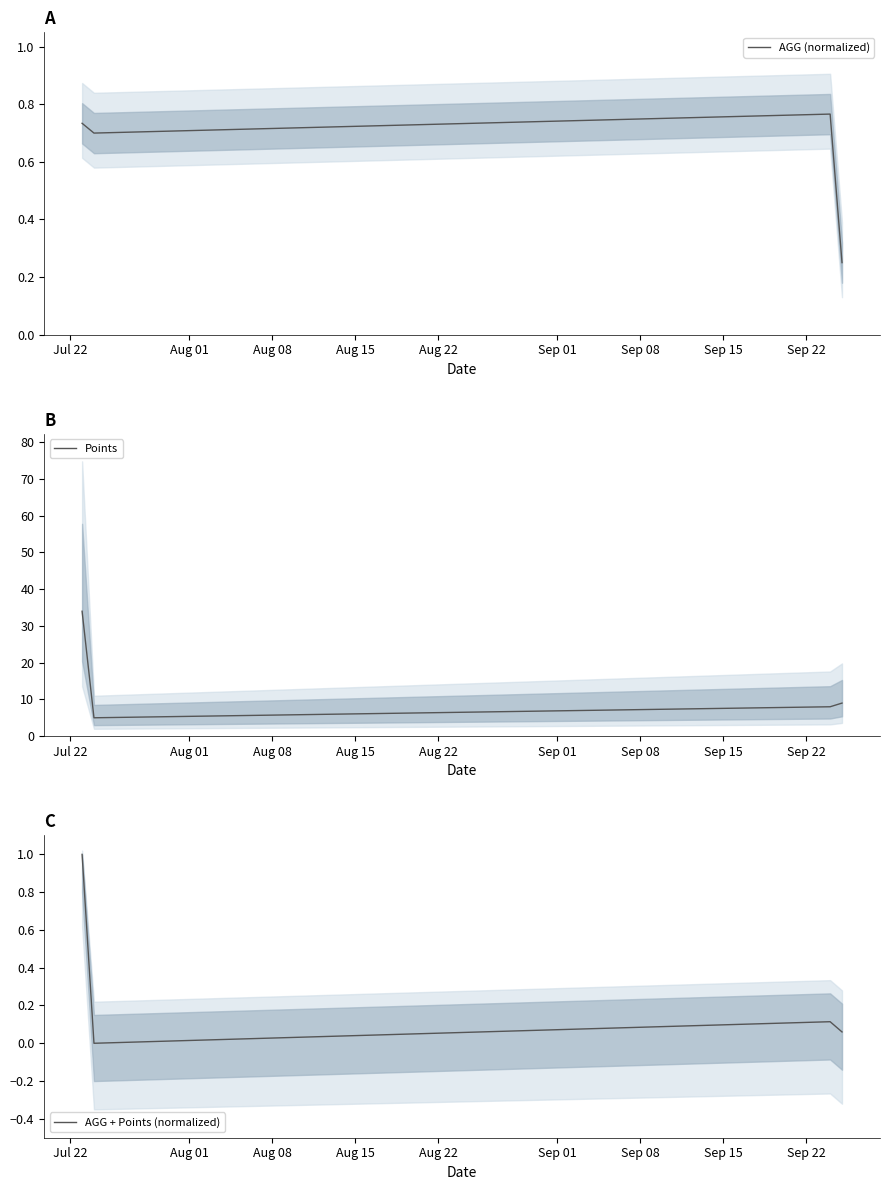

What is the highest value of the Points series?

34